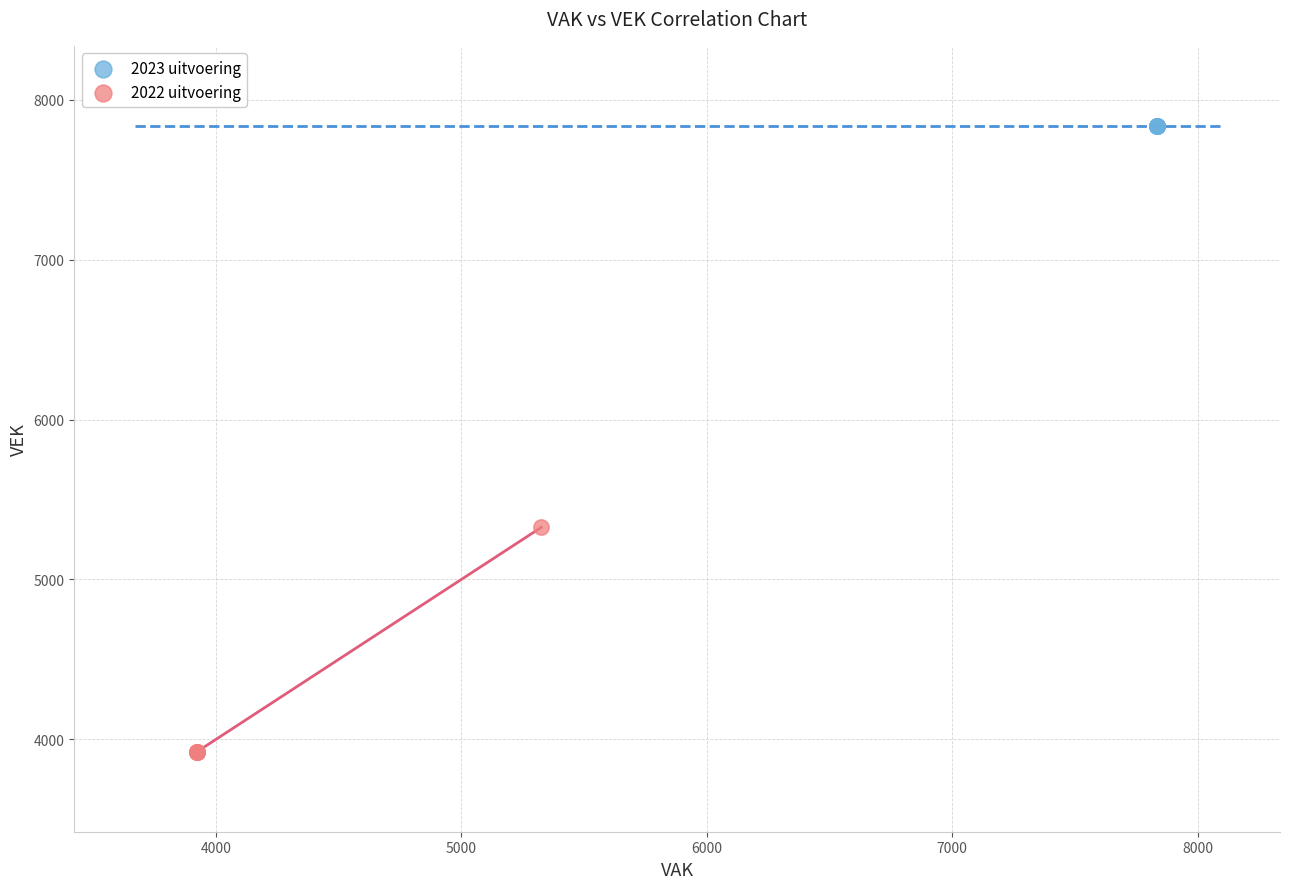

Which series contains the lowest Y value?

2022 uitvoering